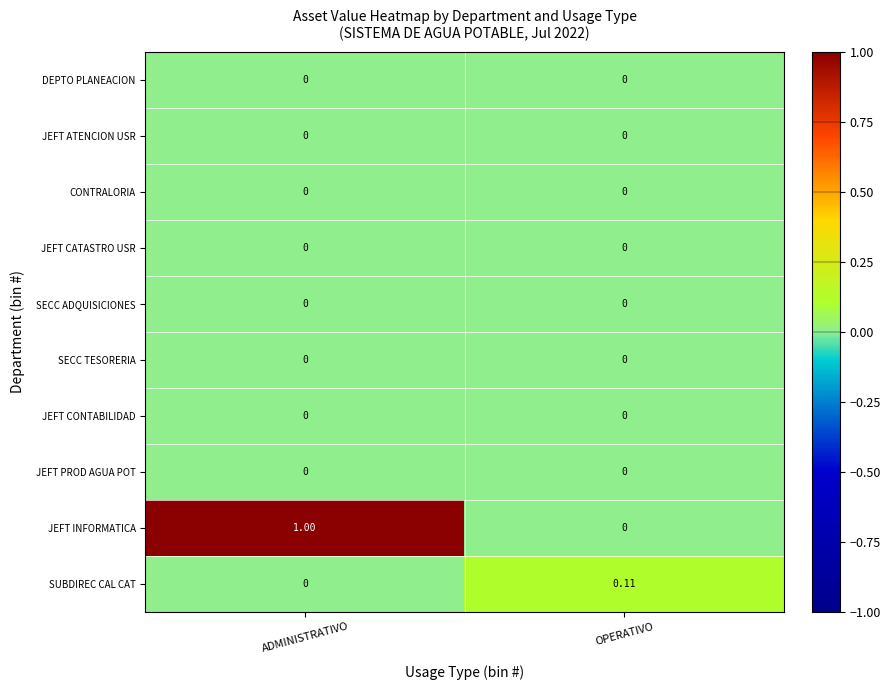

Which series has the widest spread of values?

JEFT INFORMATICA